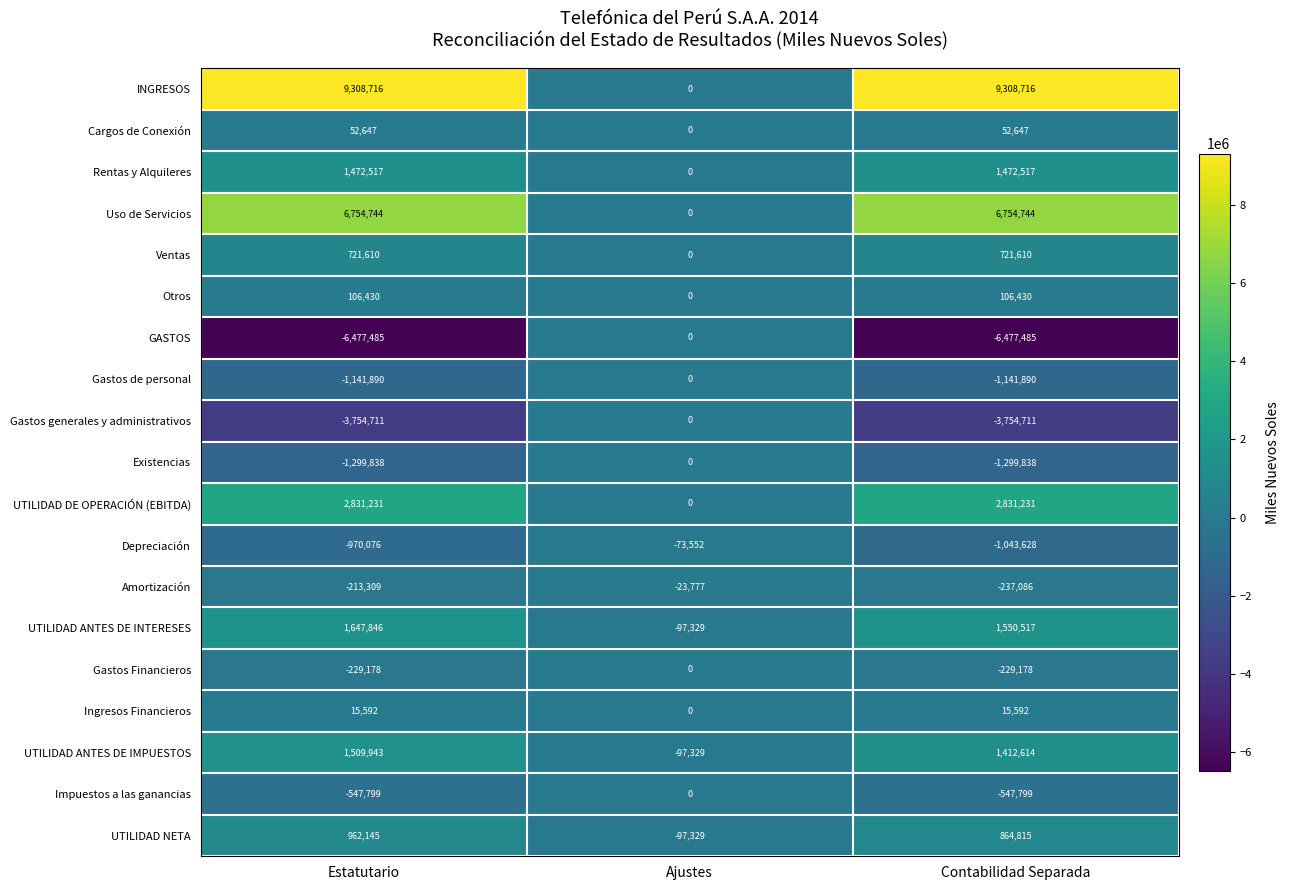

What is the total value across all series at Contabilidad Separada?

10359818